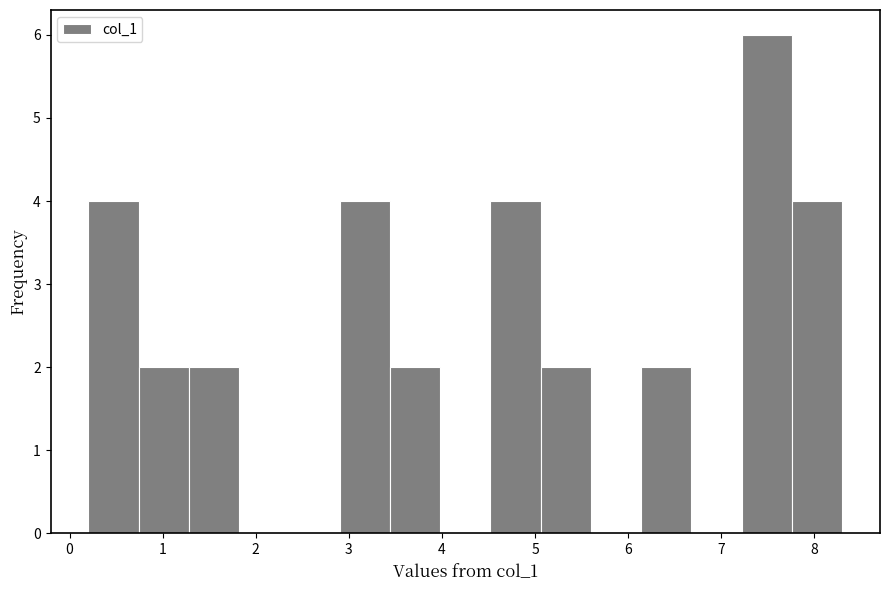

Which range on the x-axis has the tallest bar?

7.22 to 7.76